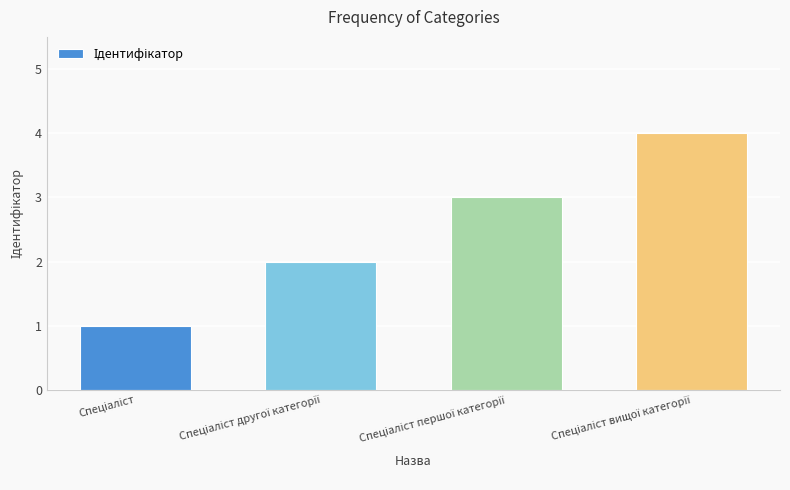

What is the difference between the maximum and minimum values?

3